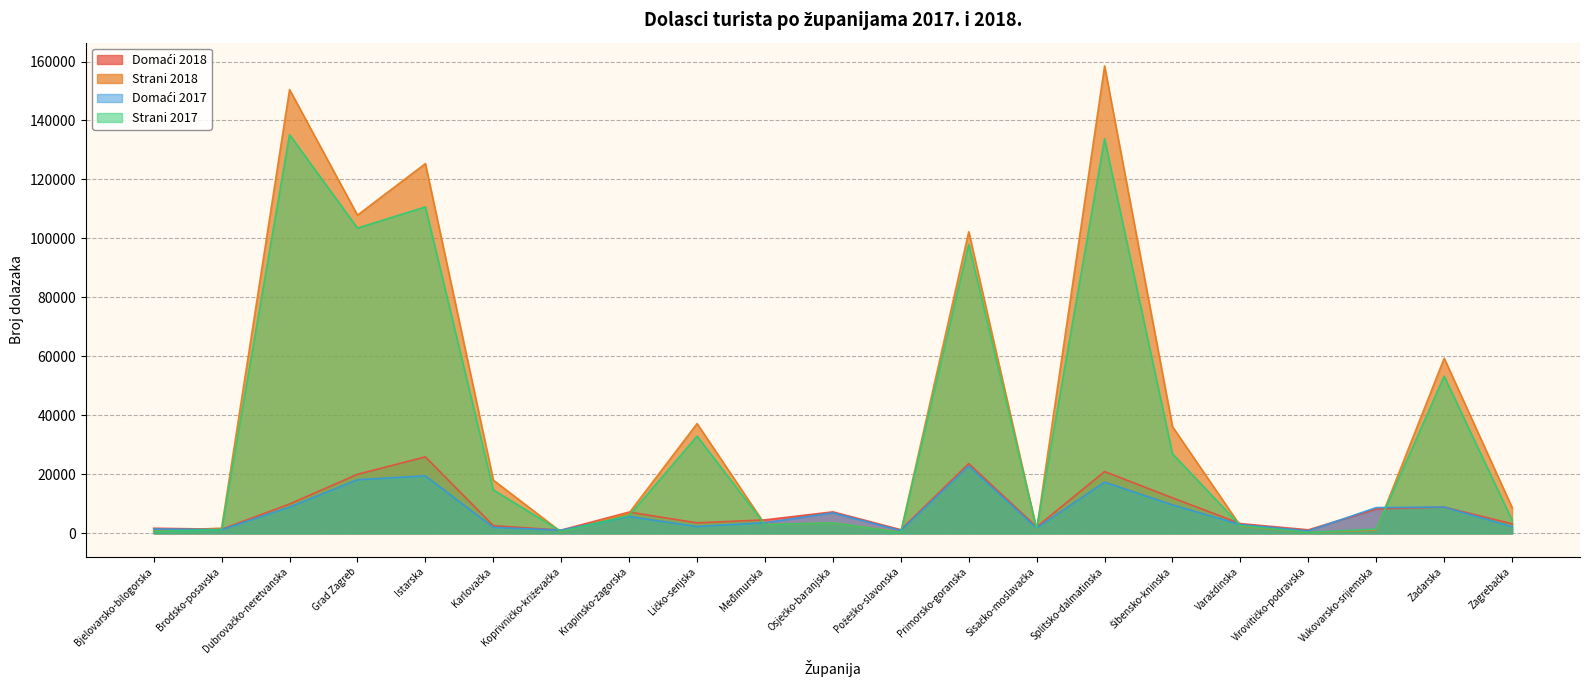

How many lines are shown in the chart?

4